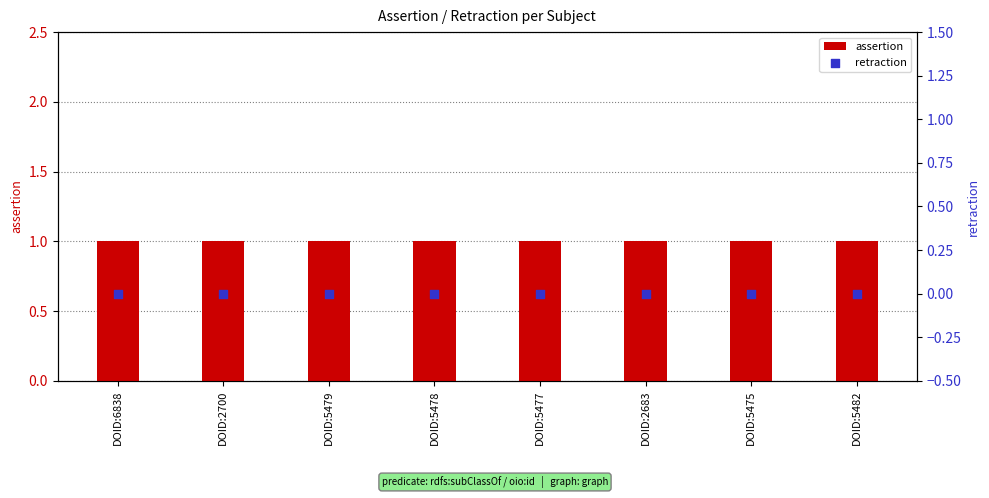

At which category is the sum across all series the highest?

DOID:6838